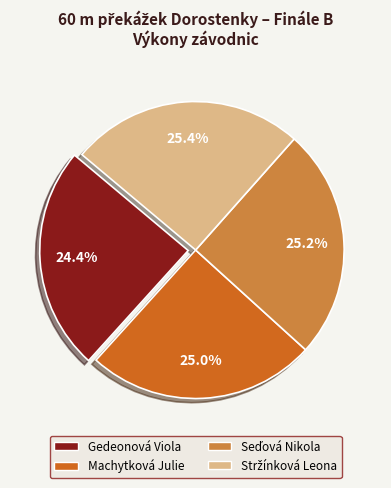

Does any single category account for the majority?

No